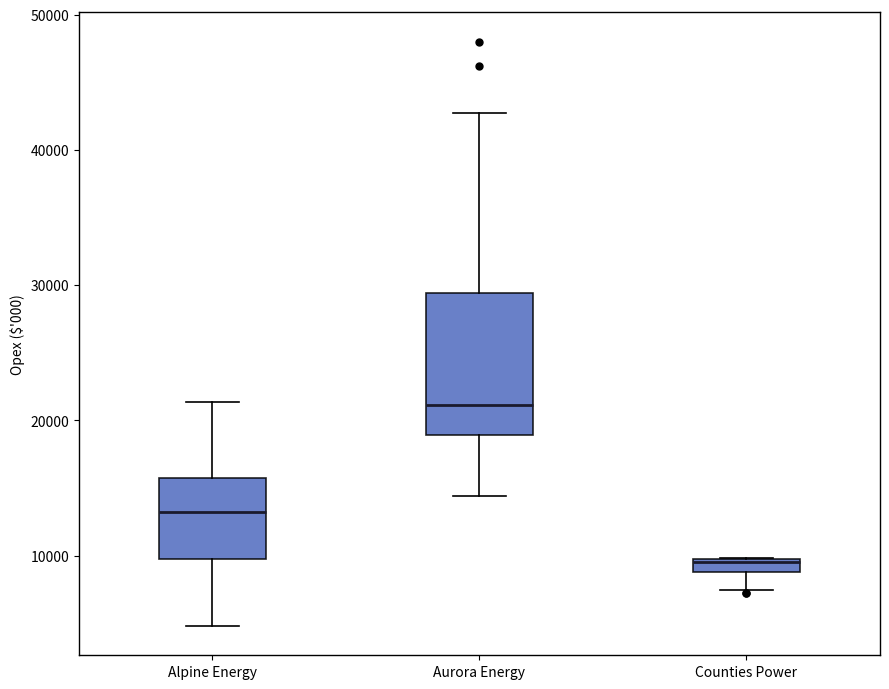

Where does the lower whisker of the box for Aurora Energy end on the y-axis? The values are not printed on the chart, so give them approximately, as read against the axis.

14000